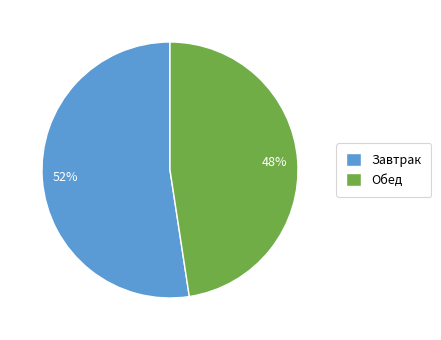

Count the number of slices in the pie.

2